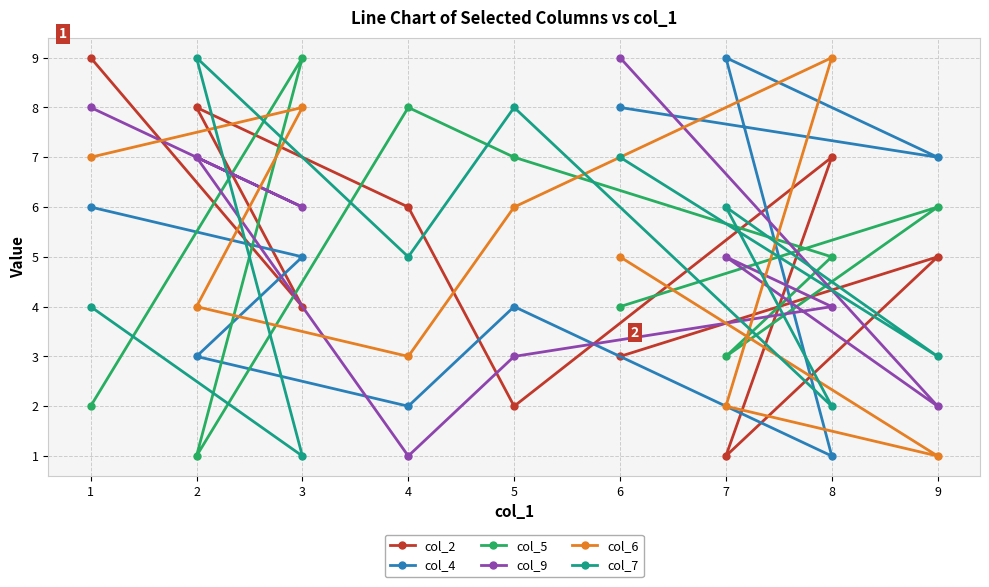

After their last crossing, which series has the higher values: col_2 or col_4?

col_4